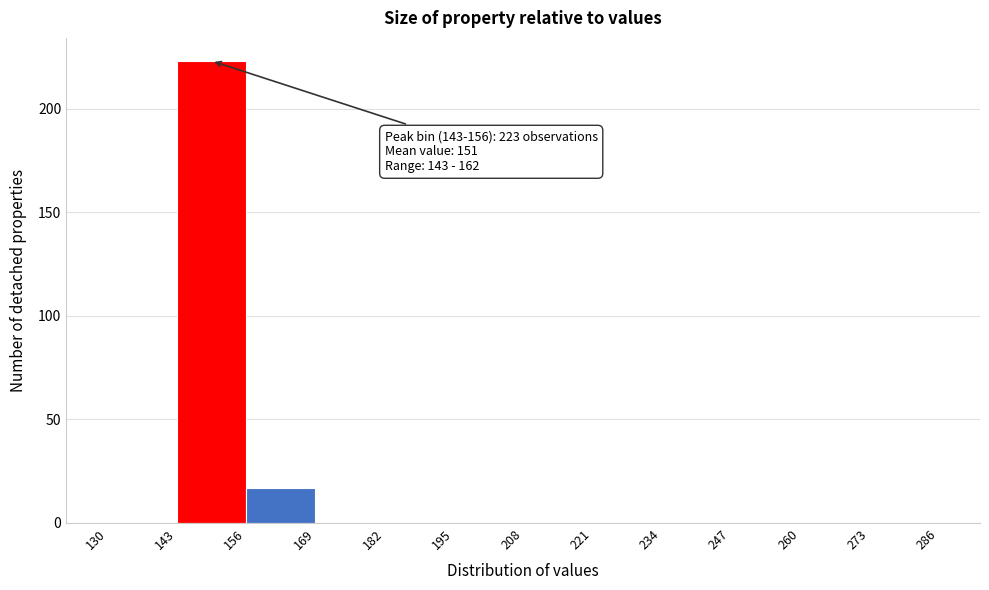

Over which range of the x-axis is the bar tallest?

143 to 156